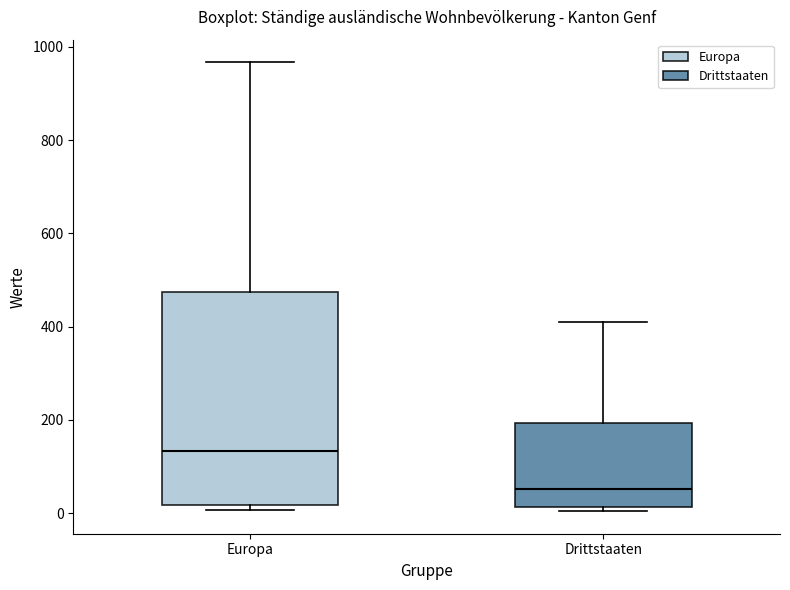

Where is the upper edge of the box for Europa on the y-axis? The values are not printed on the chart, so give them approximately, as read against the axis.

480